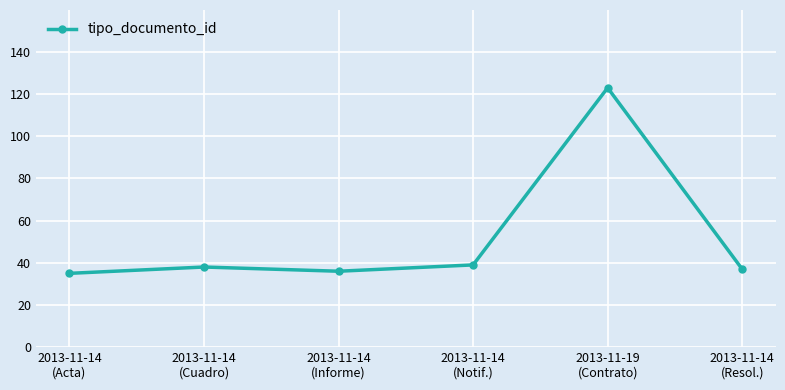

Reading left to right, what are all the values shown in this chart?

2013-11-14
(Acta)=35	2013-11-14
(Cuadro)=38	2013-11-14
(Informe)=36	2013-11-14
(Notif.)=39	2013-11-19
(Contrato)=123	2013-11-14
(Resol.)=37